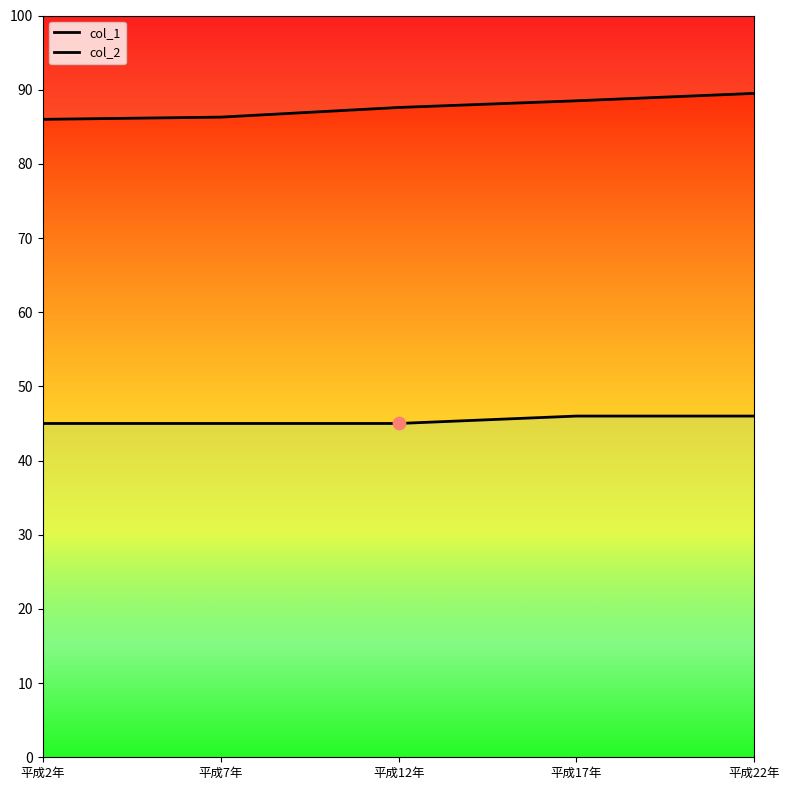

What are all the series names shown in the legend?

col_1, col_2